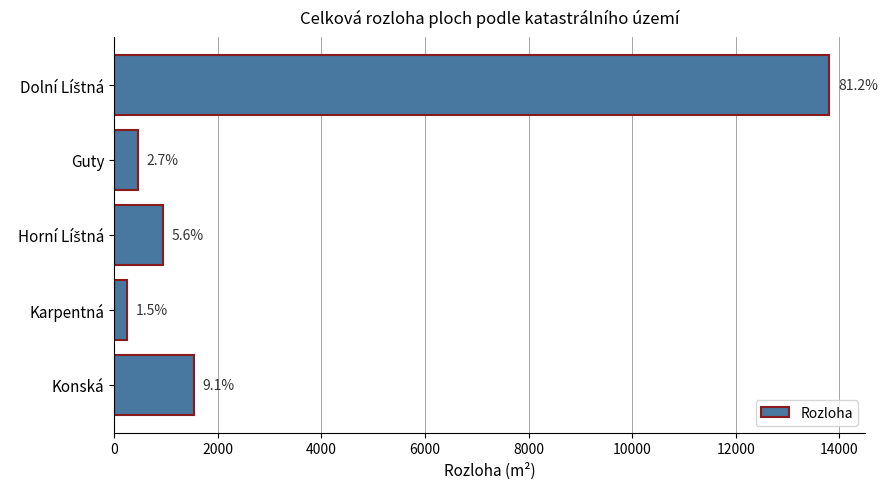

What is the average value?

3402.0